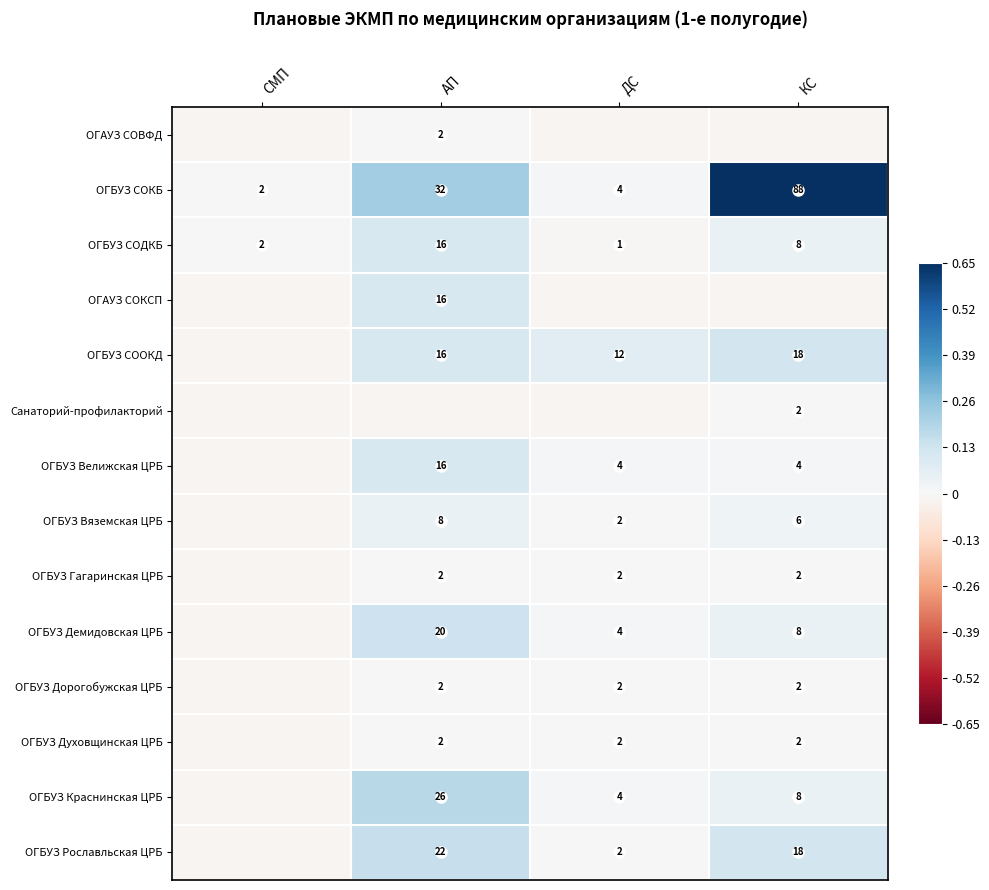

Where is ОГБУЗ Краснинская ЦРБ nearest to the value 0?

СМП